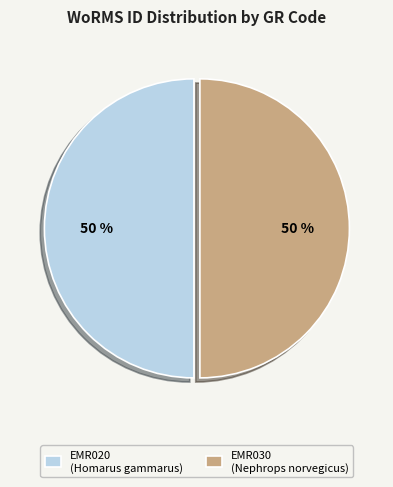

What is the ratio of the value at EMR020 to the value at EMR030?

1.0